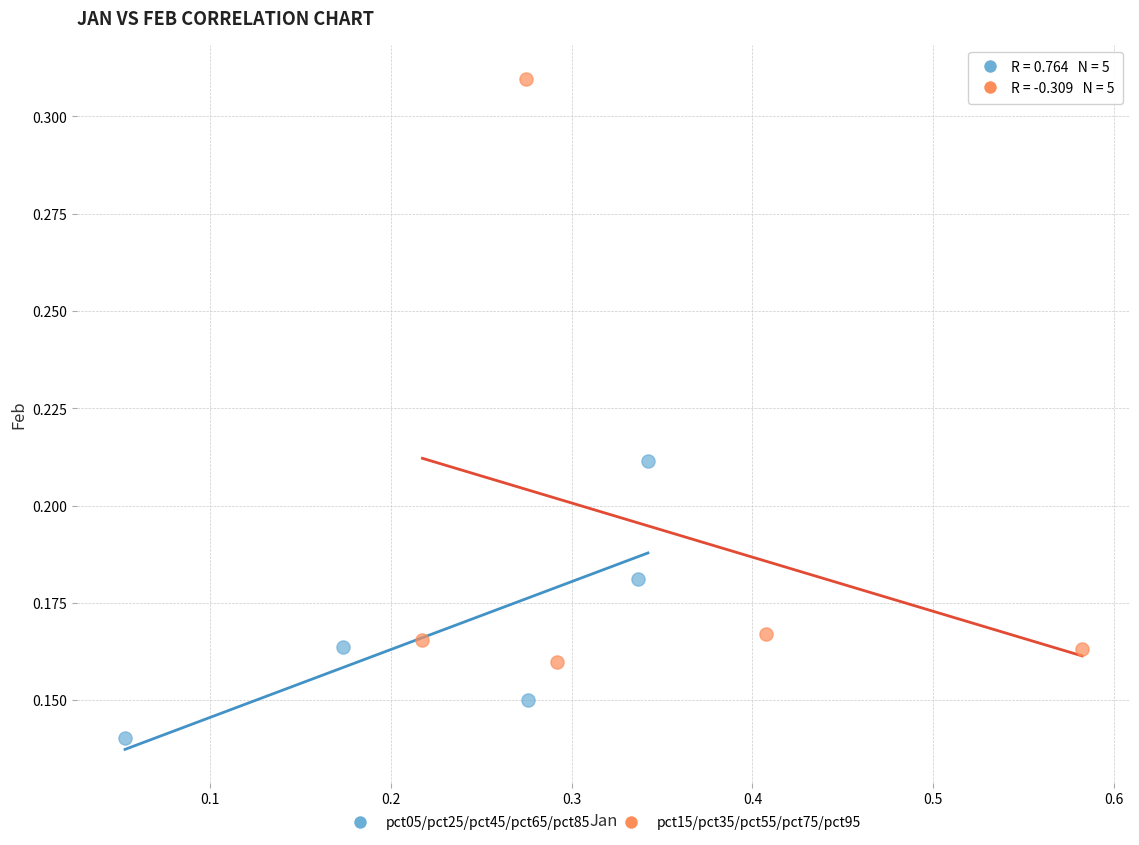

Which series contains the lowest Y value?

pct05/pct25/pct45/pct65/pct85